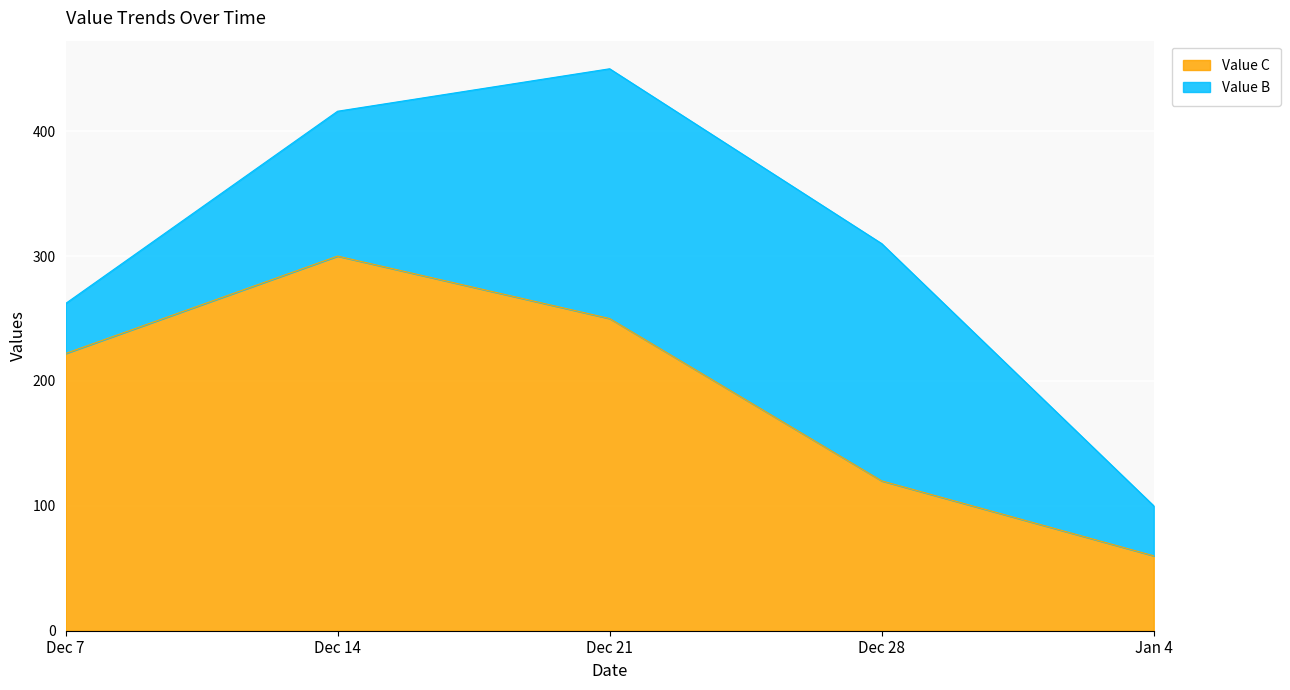

What is the smallest value displayed?

60